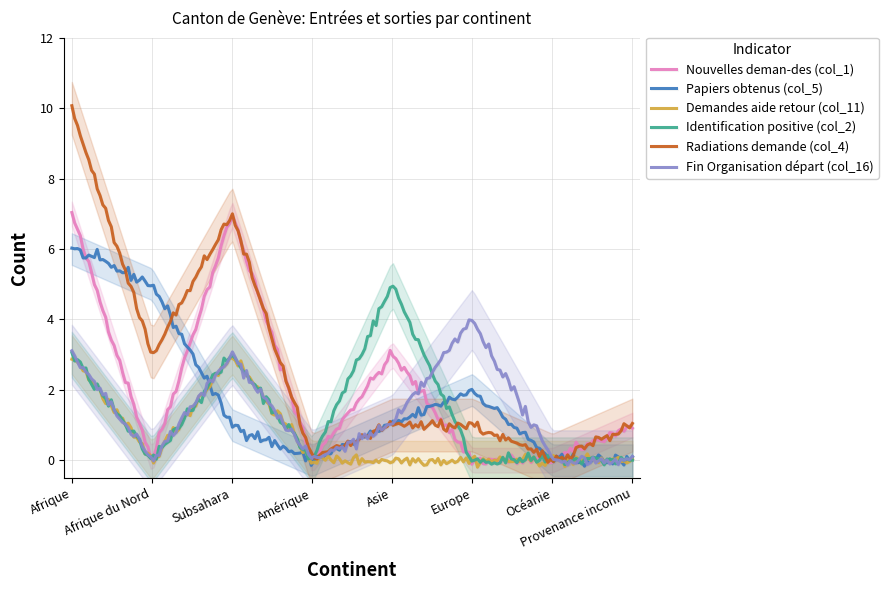

At which category does the chart reach its peak across all series?

Afrique